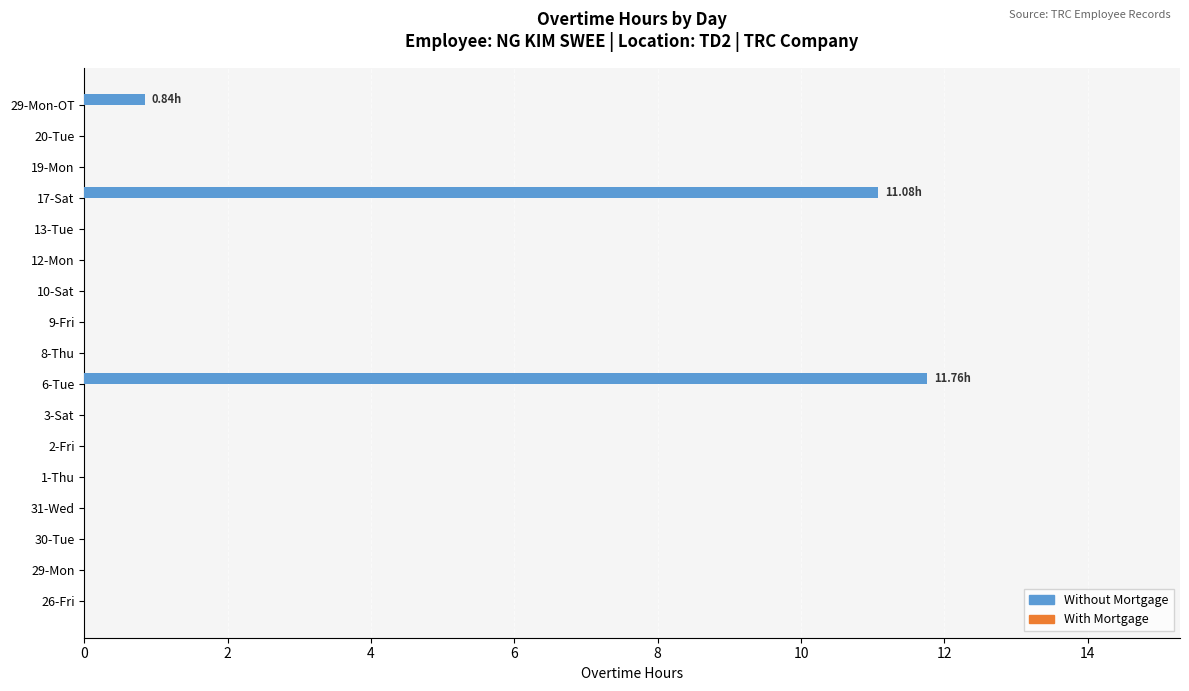

What is the sum of the values at 6-Tue and 1-Thu?

11.8